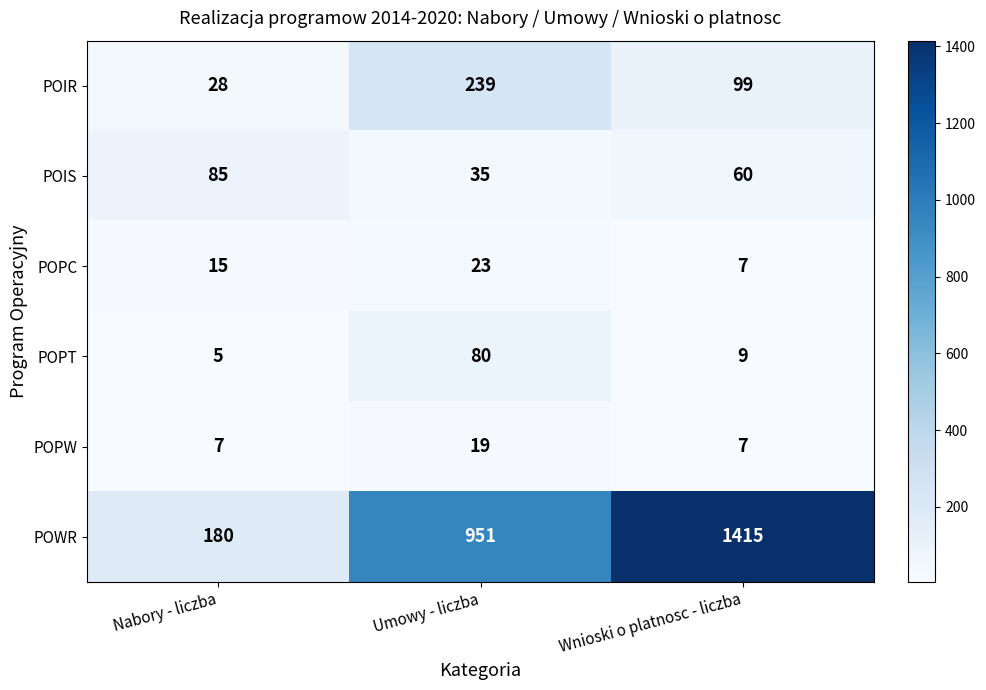

Which category has the lowest value across all series?

Nabory - liczba